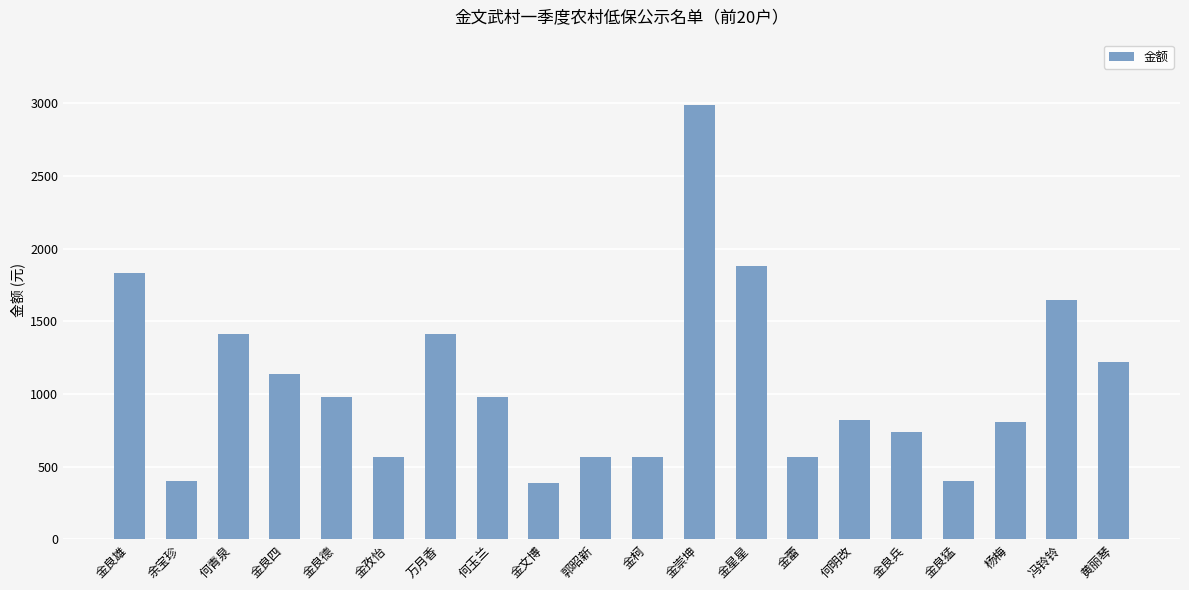

What is the difference between the second highest and second lowest values?

1480